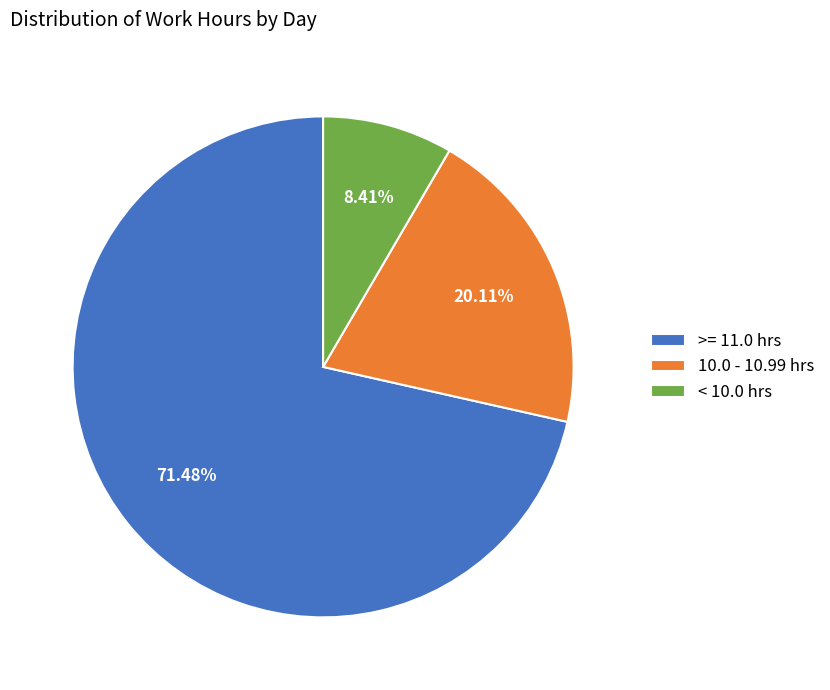

Which has a higher value, < 10.0 hrs or 10.0 - 10.99 hrs?

10.0 - 10.99 hrs